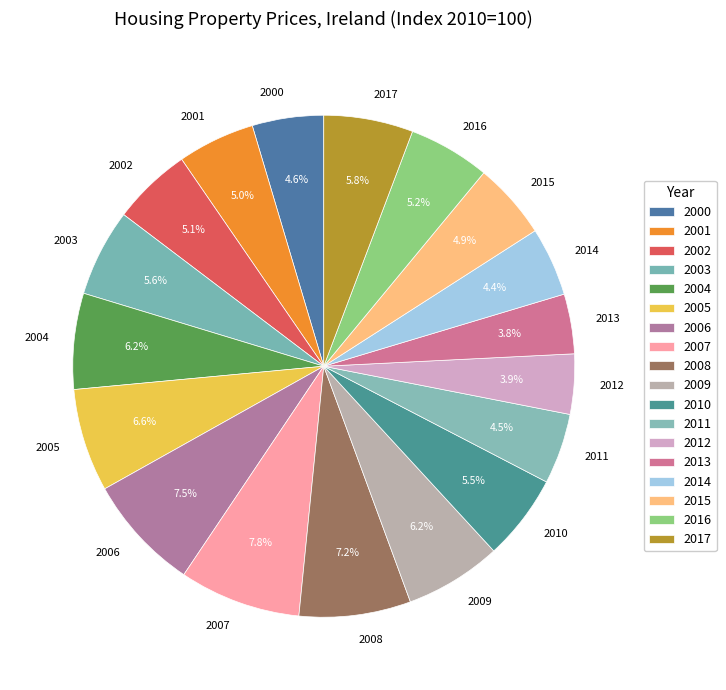

Does any single category account for the majority?

No